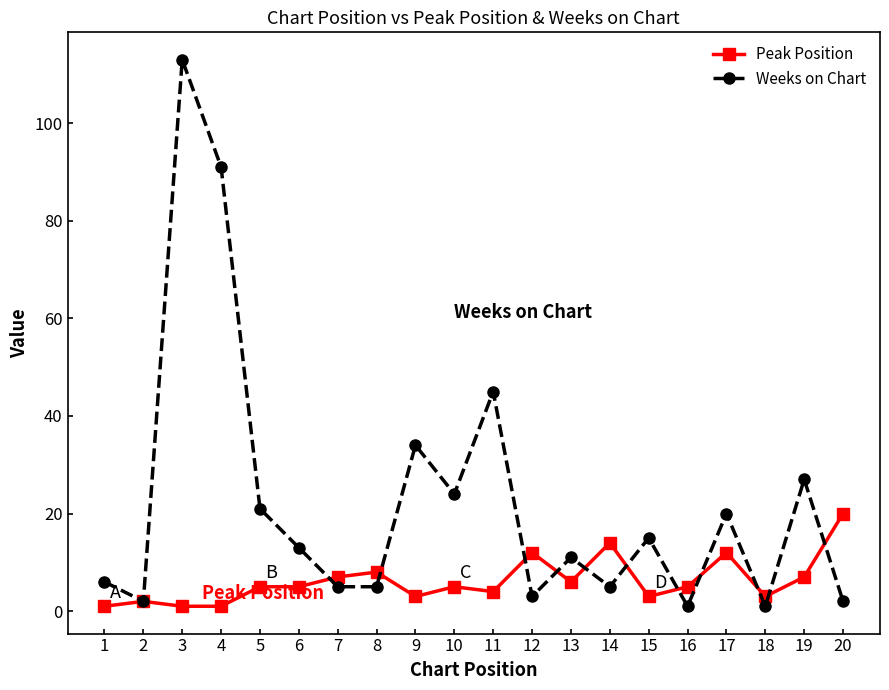

What is the sum of the Peak Position values at 18 and 20?

23